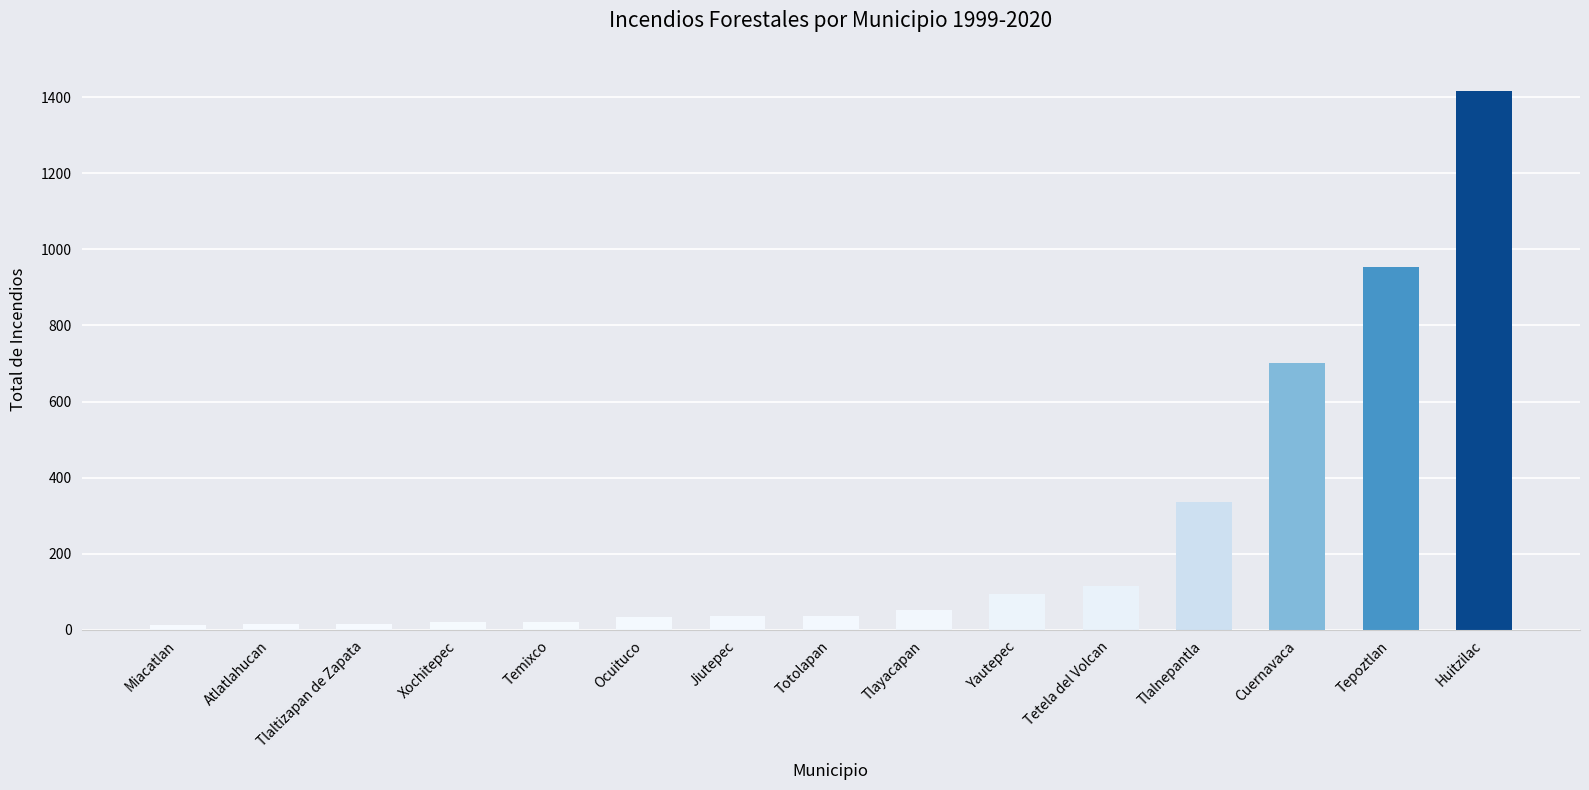

At which category does the chart reach its peak across all series?

Huitzilac